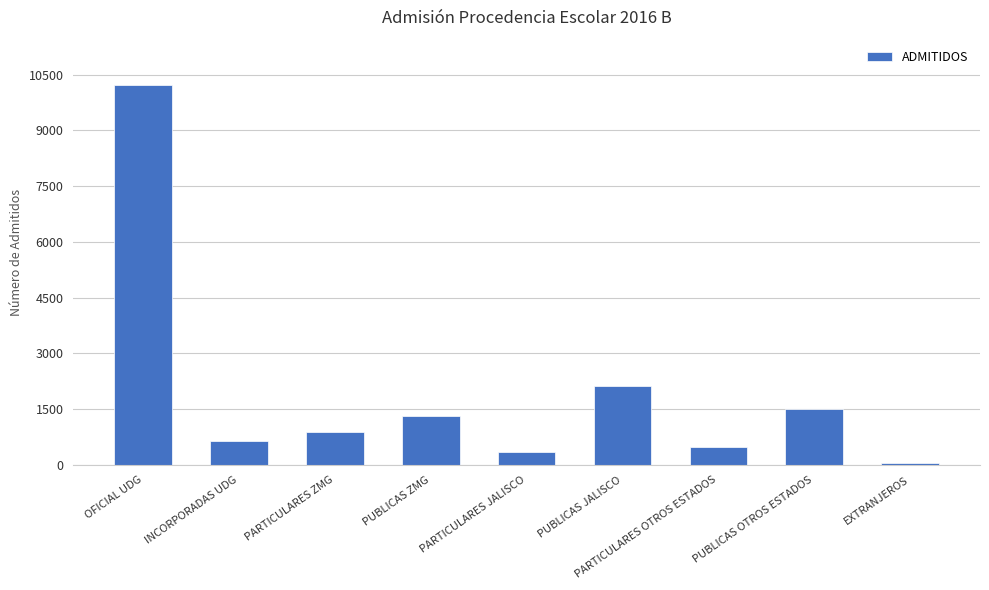

What is the difference between the values at PUBLICAS OTROS ESTADOS and PUBLICAS ZMG?

203